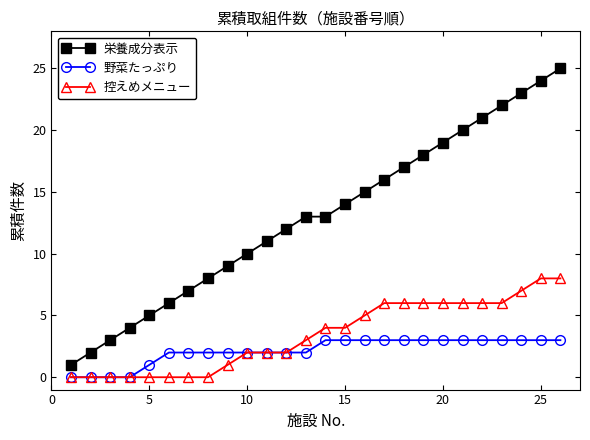

Which series has the largest range (max minus min)?

栄養成分表示